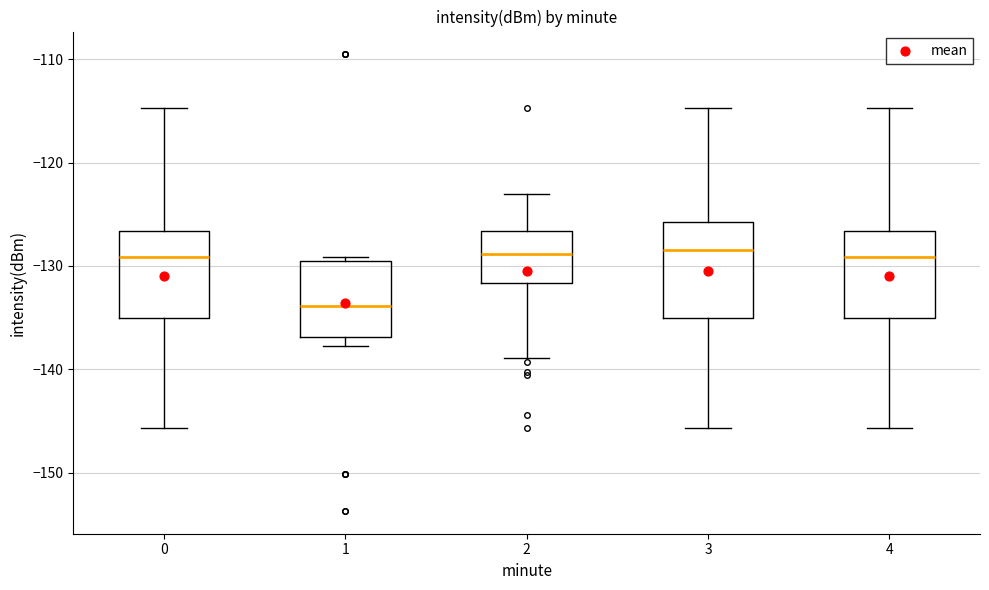

Reading left to right, transcribe this box plot: for each box, give where its median line is, the range the box spans, and where its two whiskers end, as read against the y-axis. The values are not printed on the chart, so give them approximately, as read against the axis.

0: median -129, box -135 to -127, whiskers -146 to -115
1: median -134, box -137 to -129, whiskers -138 to -129 (just above the box's upper edge)
2: median -129, box -132 to -127, whiskers -139 to -123
3: median -128, box -135 to -126, whiskers -146 to -115
4: median -129, box -135 to -127, whiskers -146 to -115